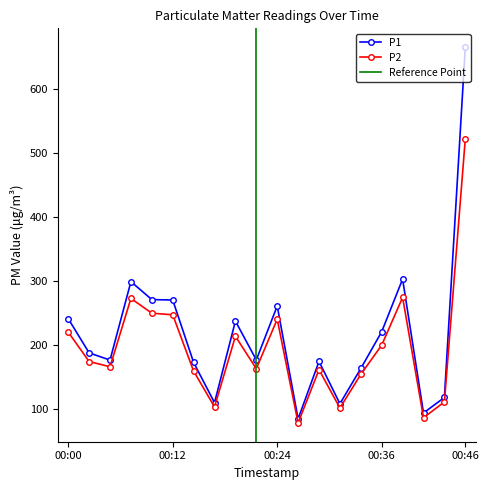

What is the highest value of the P1 series?

665.0